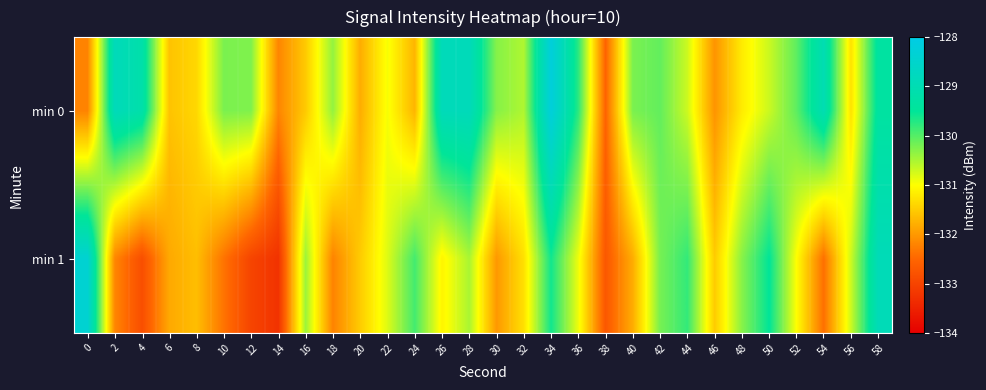

Which series changed the most between 4 and 36?

min 1